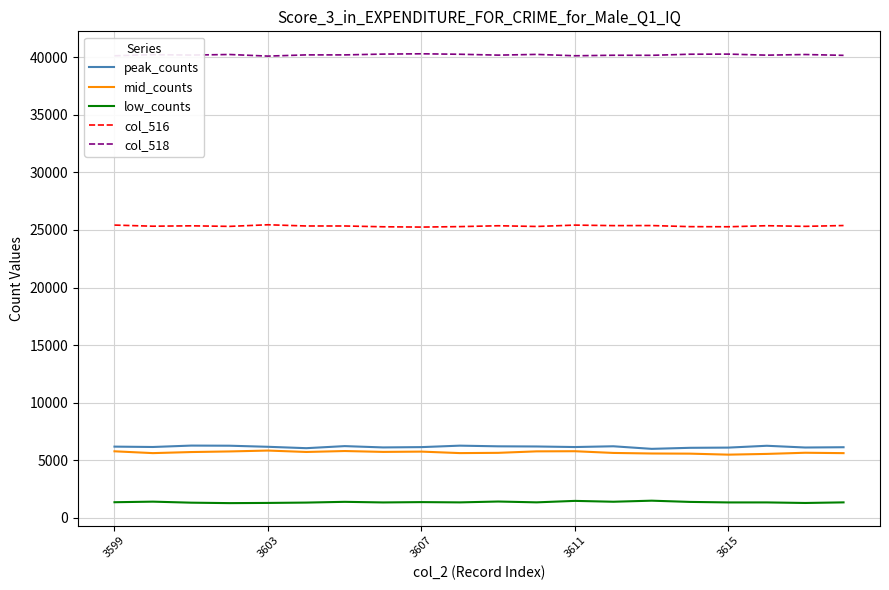

What is the greatest value displayed?

40289